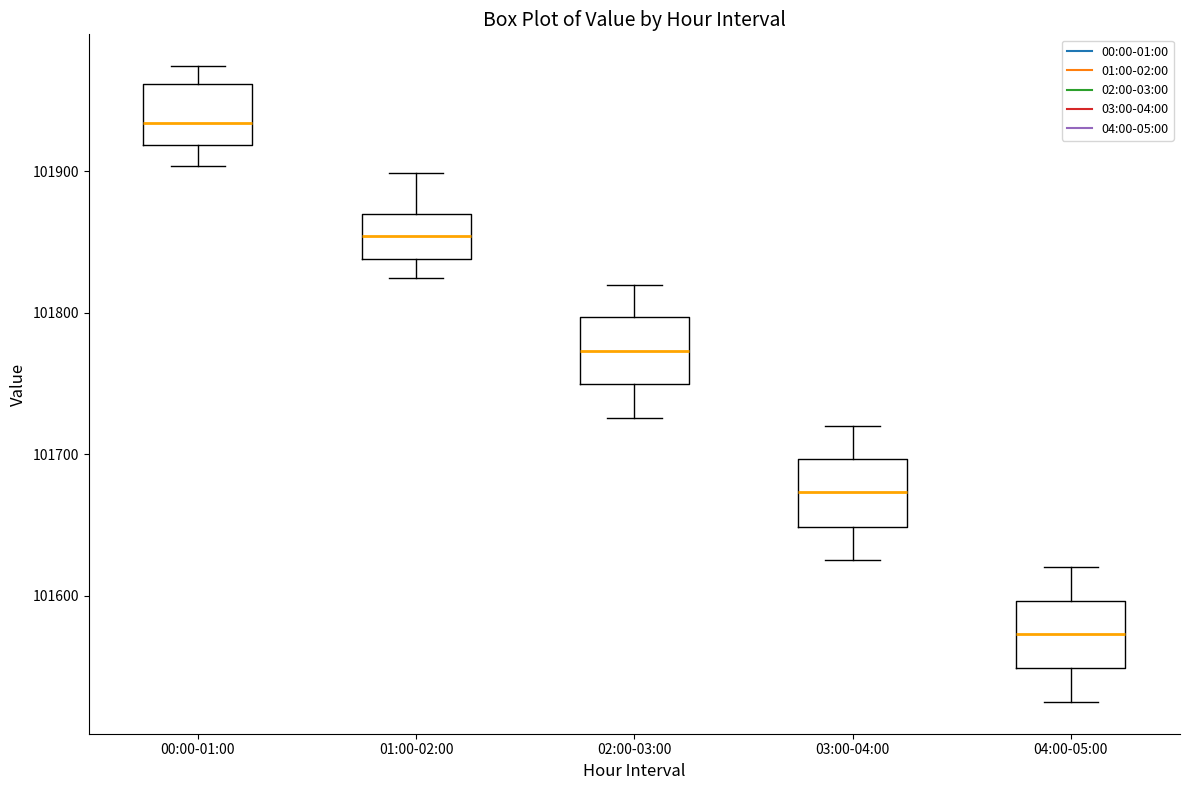

Where is the upper edge of the box for 02:00-03:00 on the y-axis? The values are not printed on the chart, so give them approximately, as read against the axis.

101800